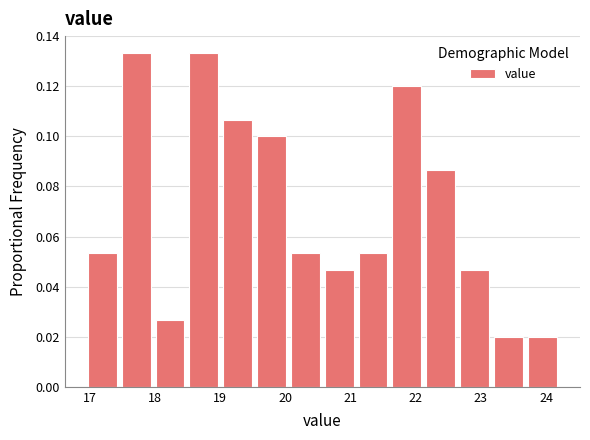

Reading left to right, list every bar in this chart as the range it spans on the x-axis followed by its height. Neither the bar edges nor the heights are printed on the chart, so give them approximately, as read against the axes.

16.9 to 17.4: 0.054
17.4 to 18.0: 0.134
18.0 to 18.5: 0.026
18.5 to 19.0: 0.134
19.0 to 19.5: 0.106
19.5 to 20.0: 0.100
20.0 to 20.6: 0.054
20.6 to 21.1: 0.046
21.1 to 21.6: 0.054
21.6 to 22.1: 0.120
22.1 to 22.6: 0.086
22.6 to 23.2: 0.046
23.2 to 23.7: 0.020
23.7 to 24.2: 0.020